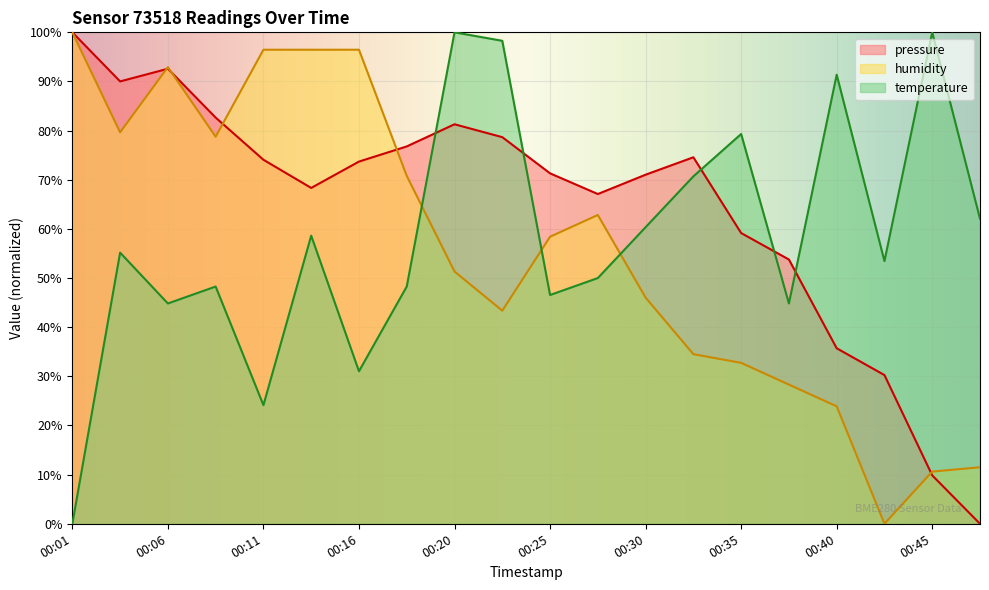

What is the value of the temperature point at the 7th from the left?

31.0